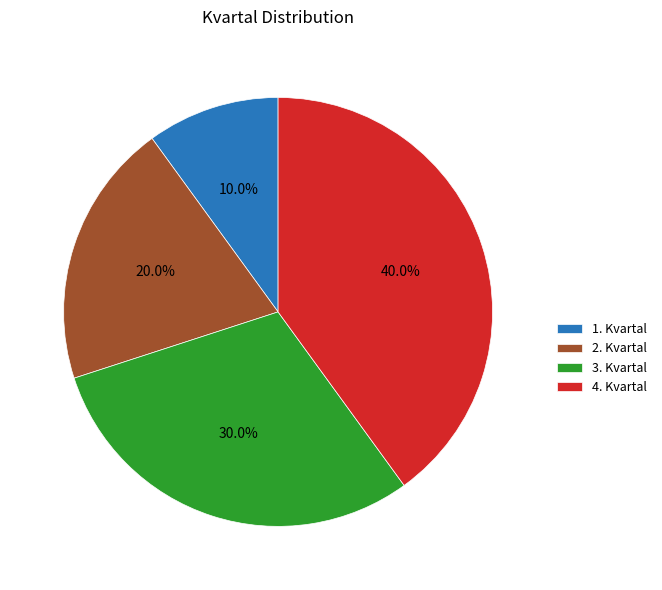

Is 1. Kvartal the majority of the pie?

No